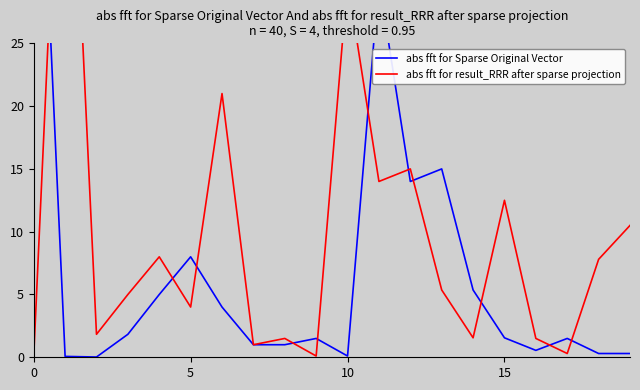

How many data points in abs fft for result_RRR after sparse projection are above 5?

10